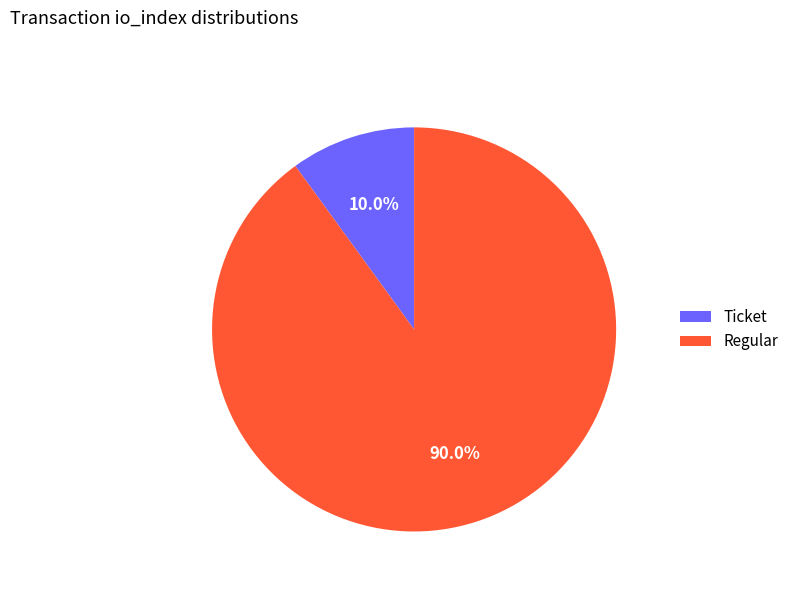

What is the ratio of the value at Regular to the value at Ticket?

9.0